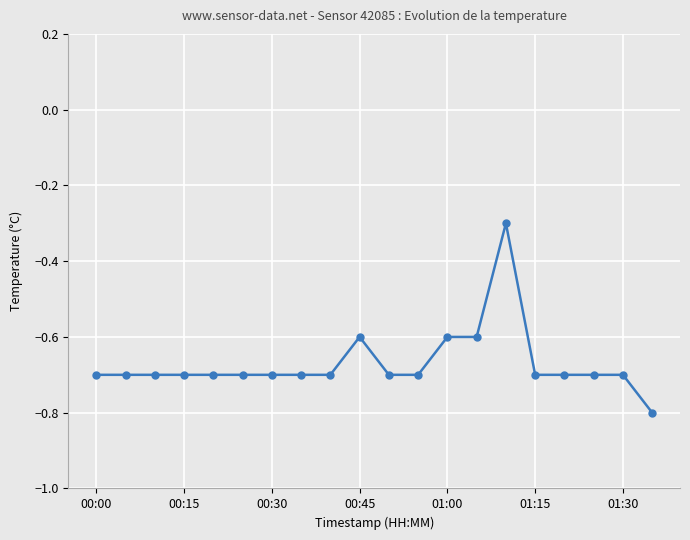

What is the sum of all values?

-13.4